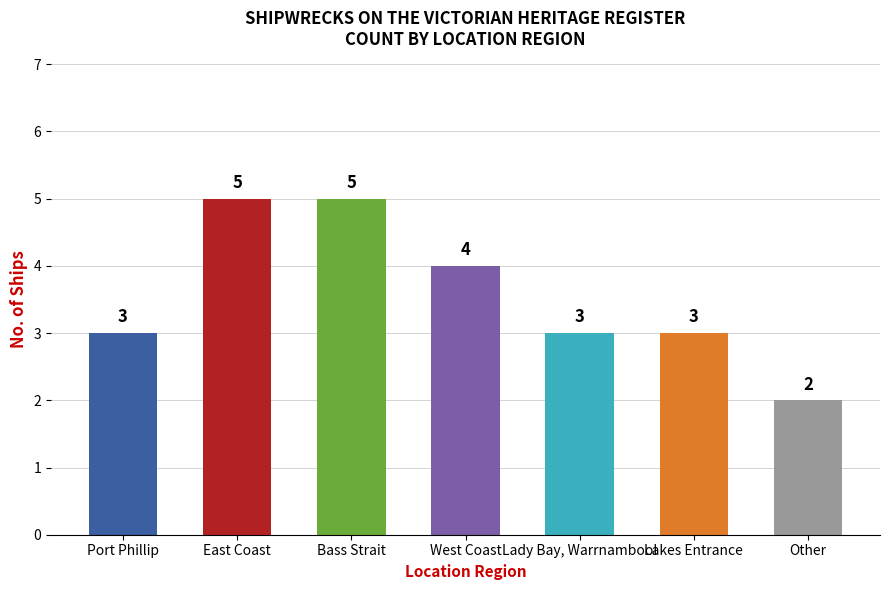

What is the change in value from Port Phillip to West Coast?

+1